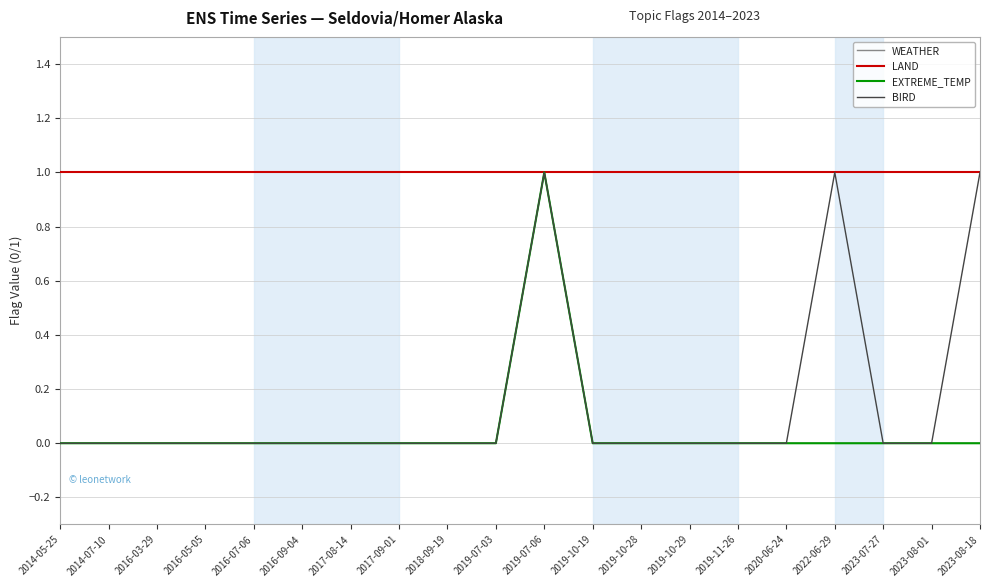

At which label is EXTREME_TEMP closest to 0?

2014-05-25